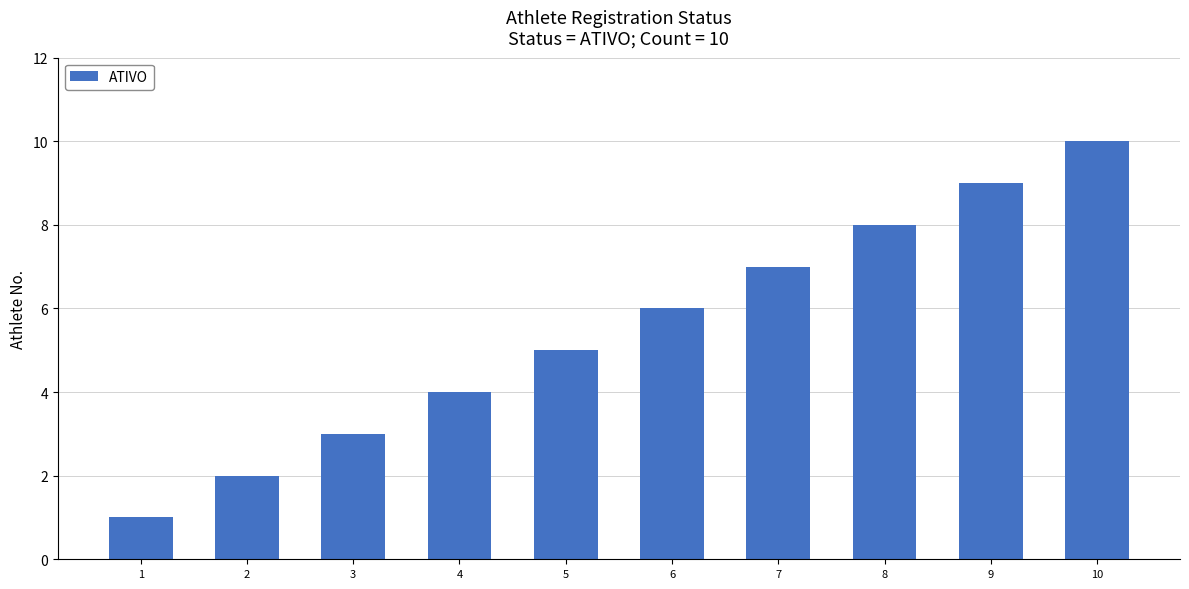

Approximately how many times larger is the value at 2 compared to 3?

0.7